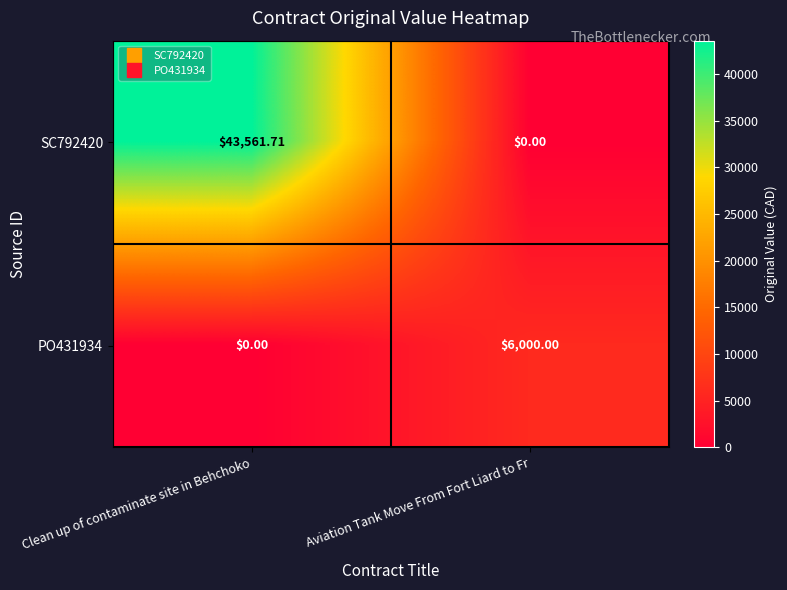

Is the value of SC792420 at Aviation Tank Move From Fort Liard to Fr greater than the value of PO431934 at Aviation Tank Move From Fort Liard to Fr?

No